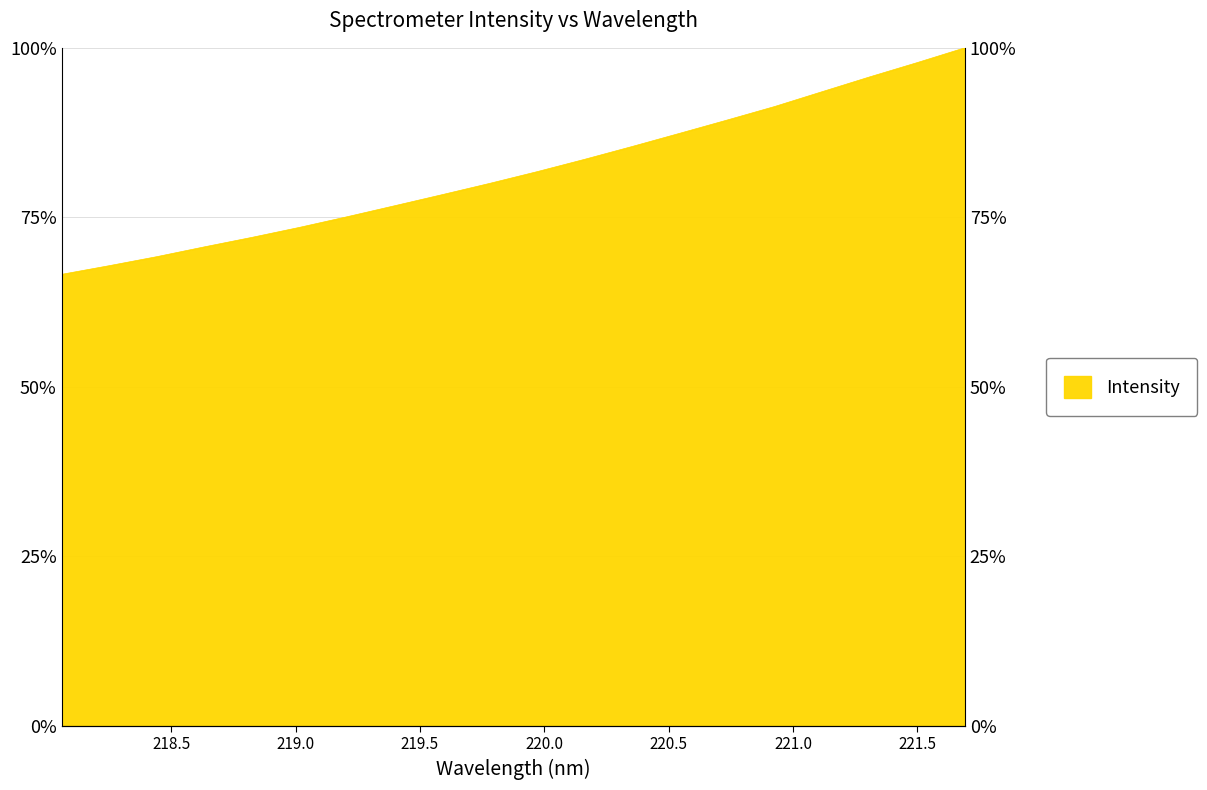

What is the average value?

81.8